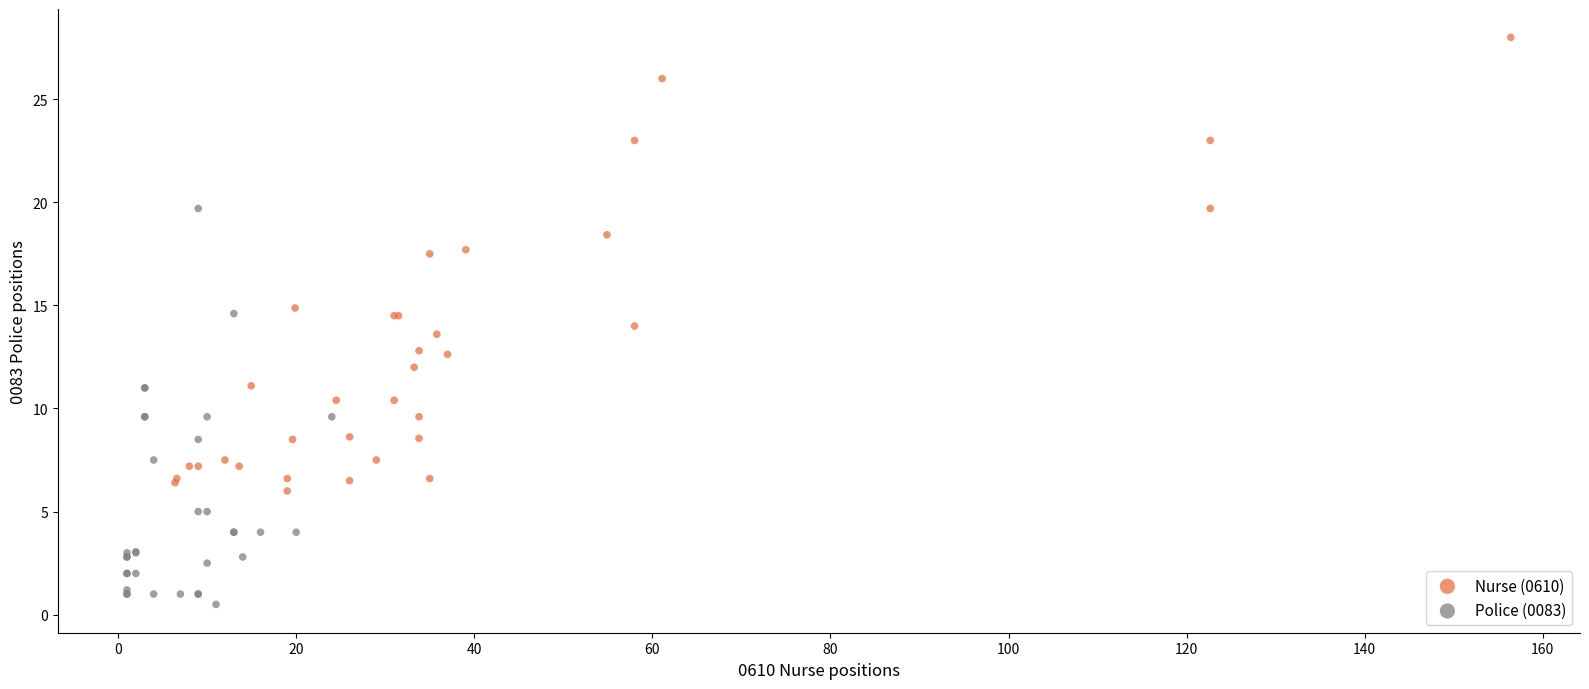

Which series contains the highest Y value?

Nurse (0610)